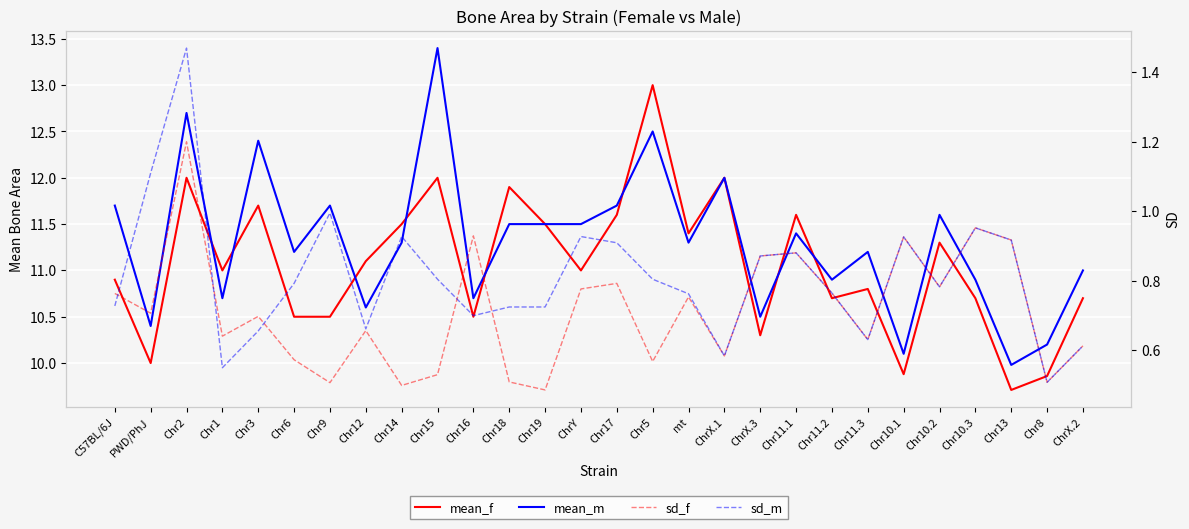

What is the sum of all sd_m values?

22.7